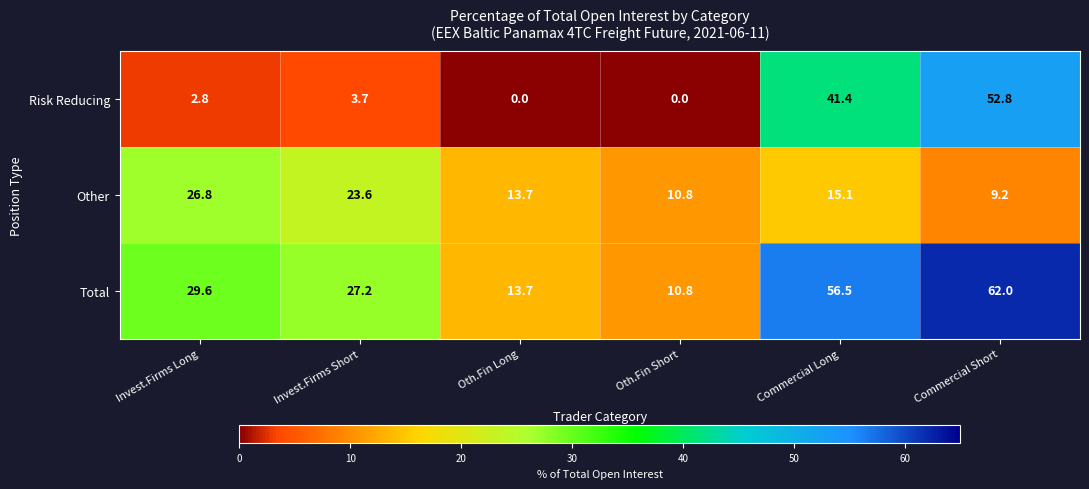

Which series has the largest total across all categories?

Total